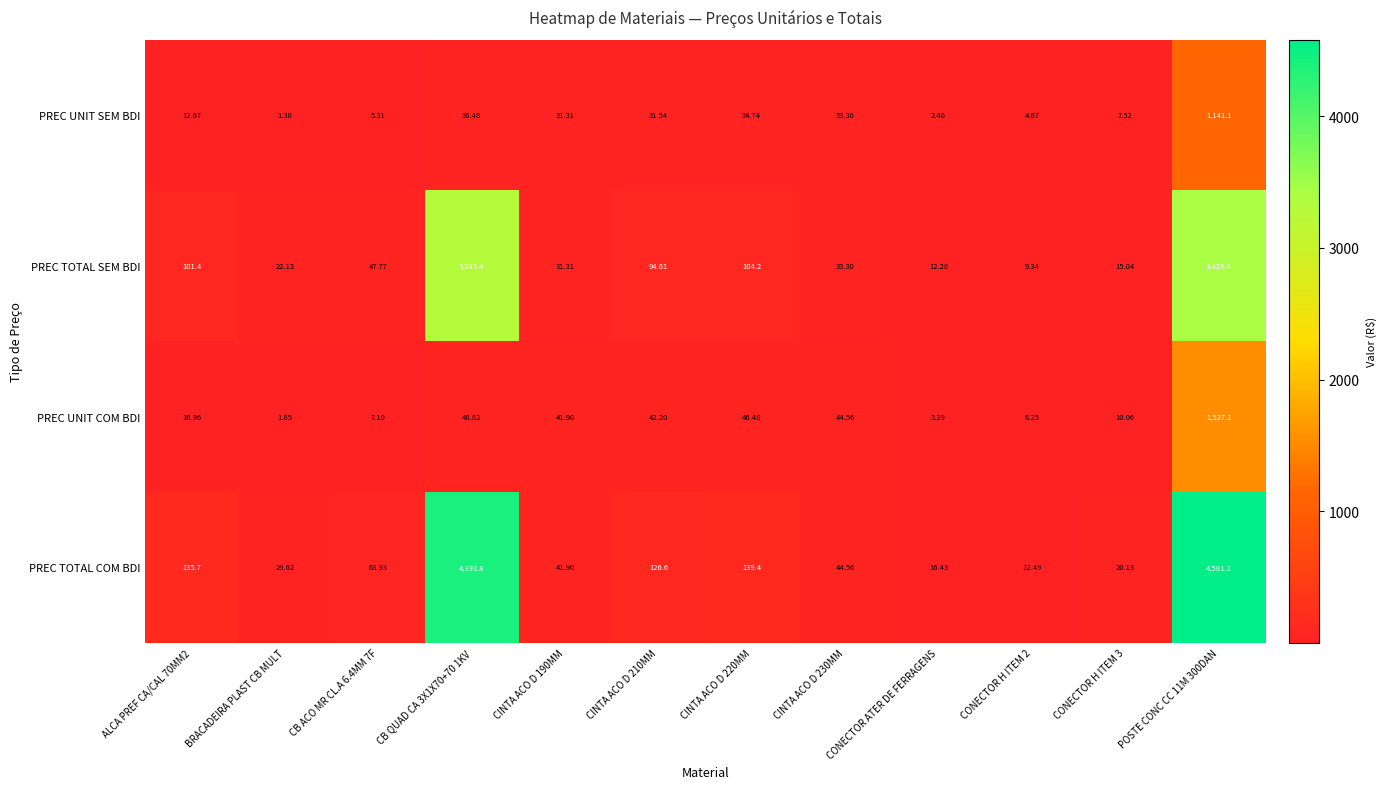

Which label corresponds to the smallest value in the chart?

BRACADEIRA PLAST CB MULT